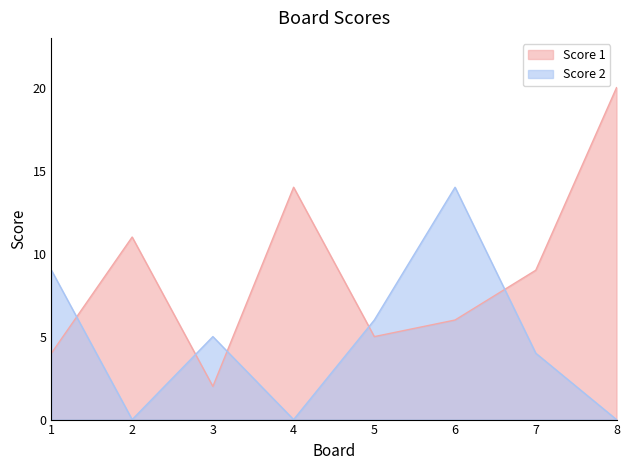

What is the difference between the maximum and second lowest values in the Score 1 series?

16